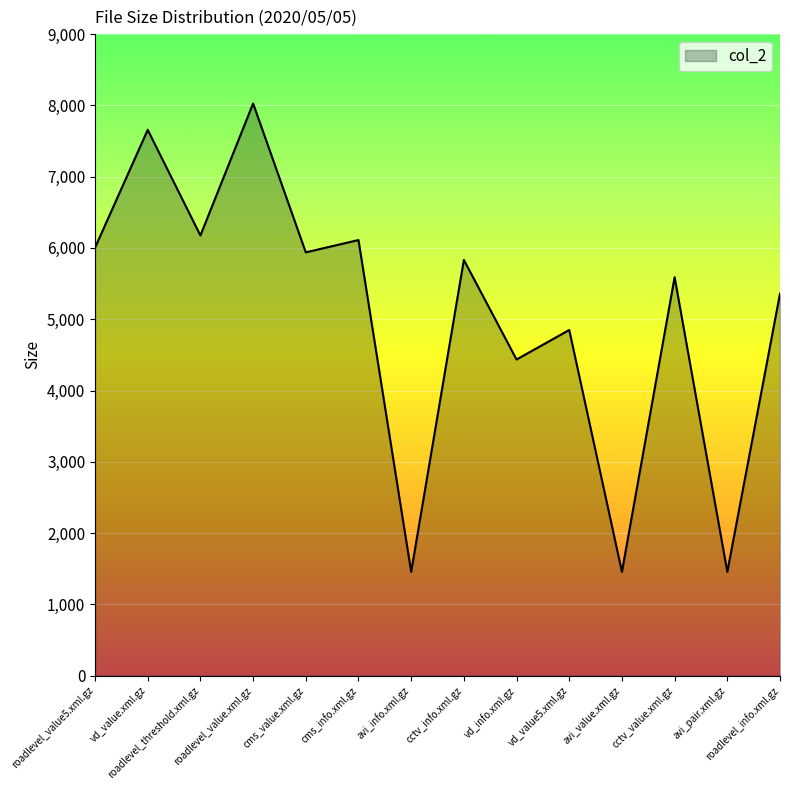

What is the greatest value displayed?

8027